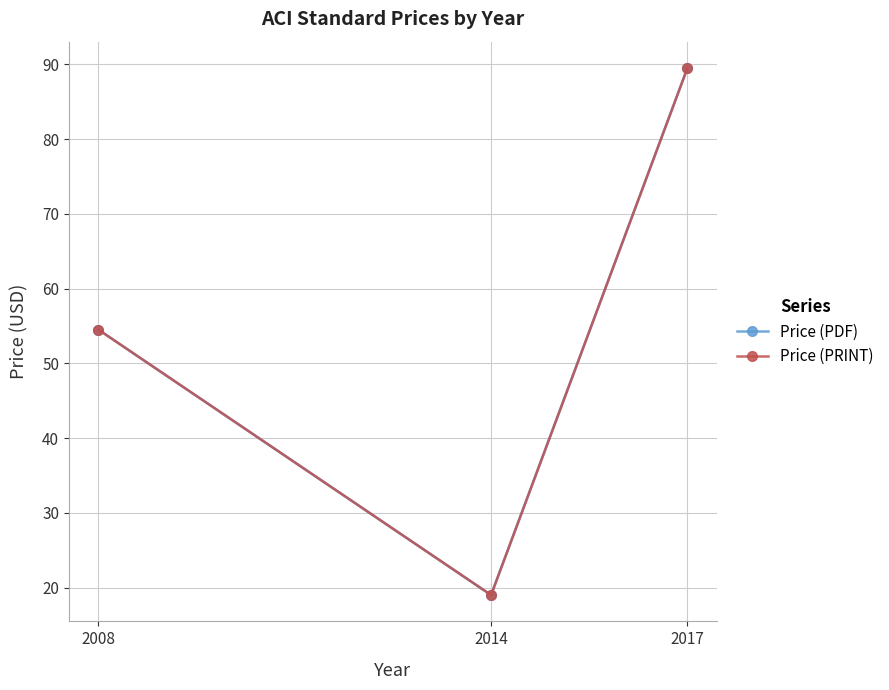

Does the chart have visible grid lines?

Yes